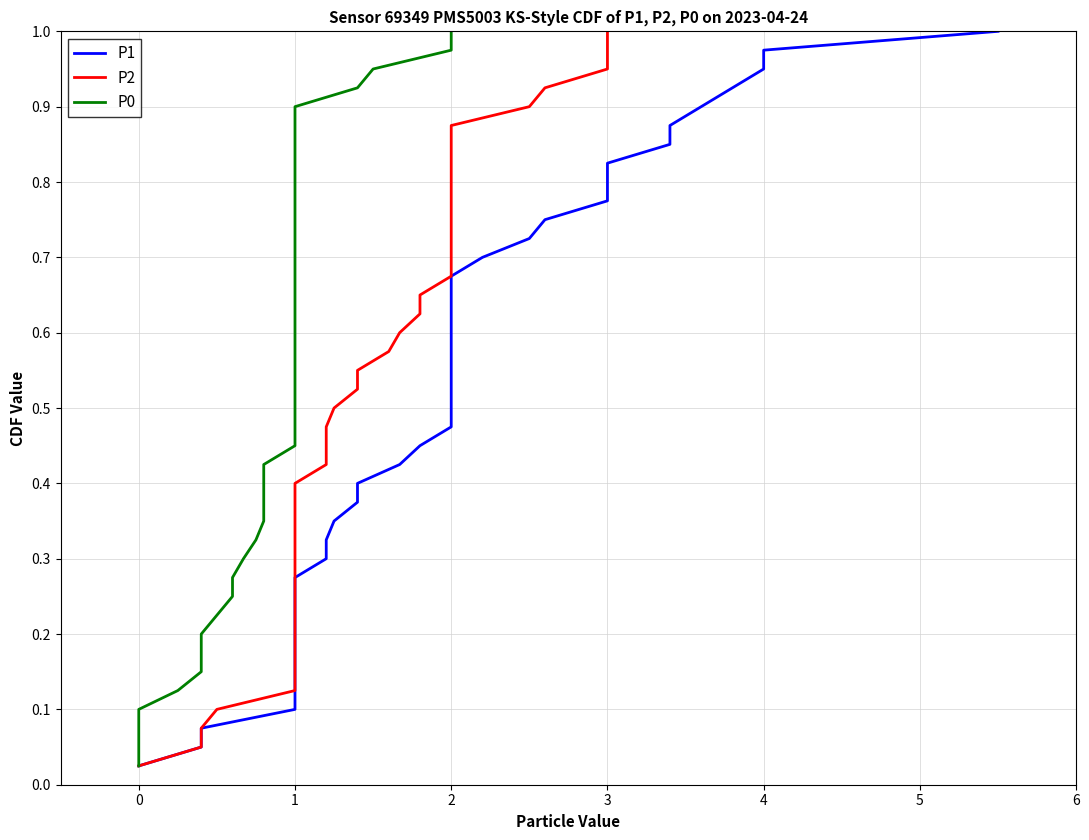

What is the value of the P0 point at the 26th from the left?

0.7